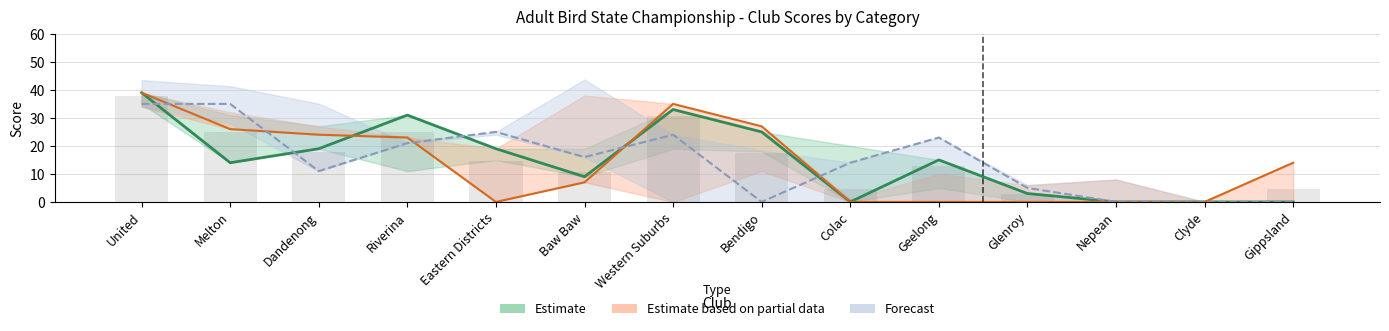

Which series has the largest range (max minus min)?

Estimate